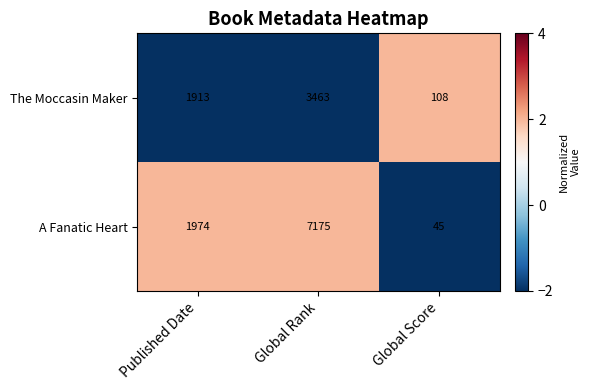

Reading right to left, extract all data points from this chart.

The Moccasin Maker: Global Score=108	Global Rank=3463	Published Date=1913
A Fanatic Heart: Global Score=45	Global Rank=7175	Published Date=1974